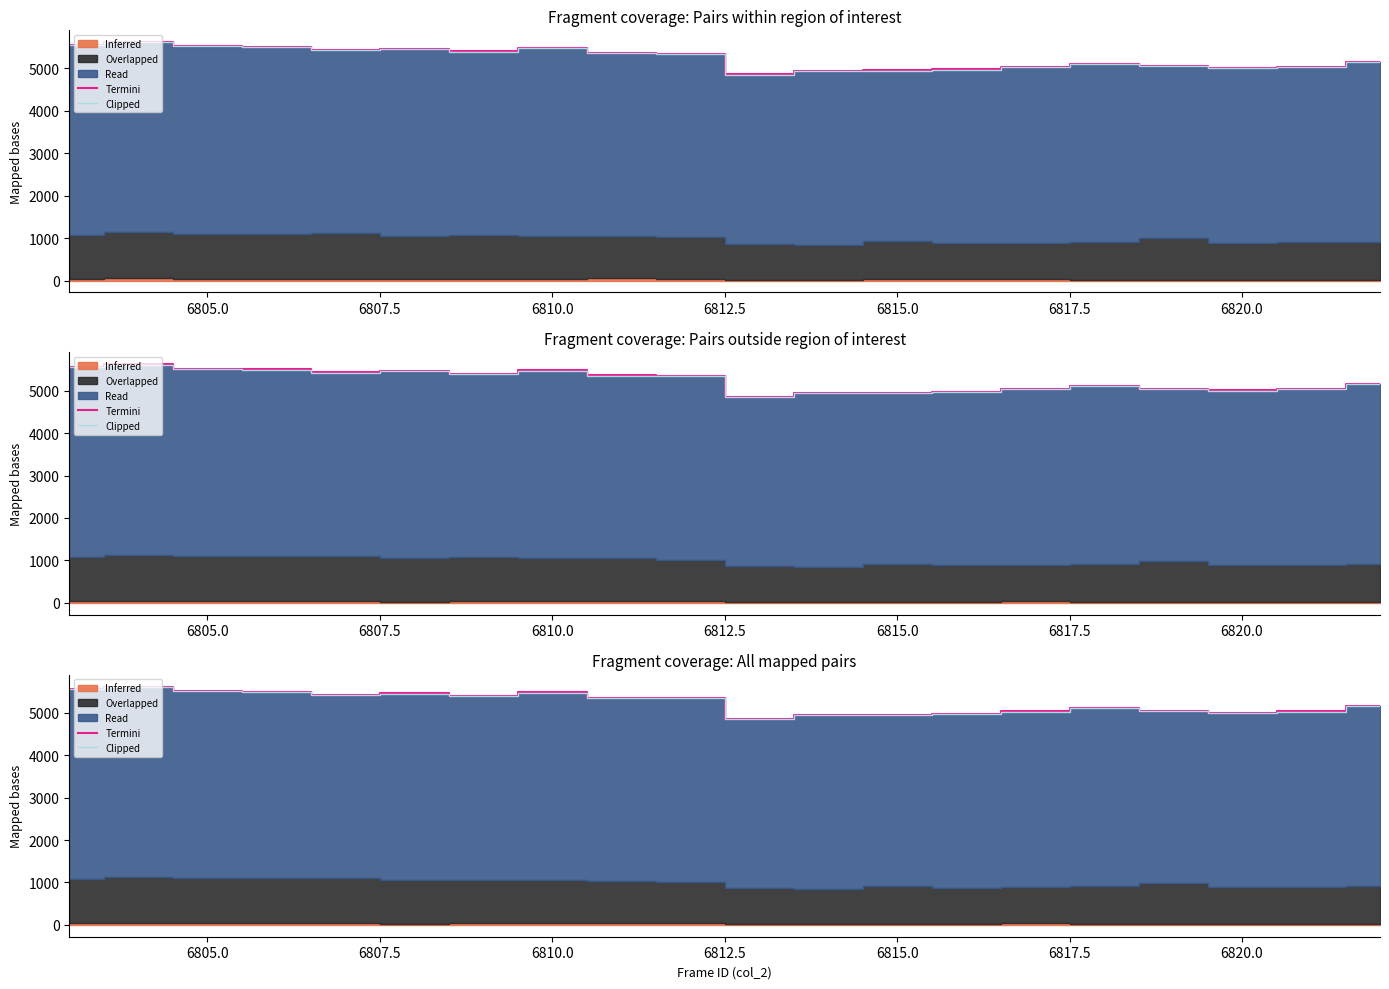

At which category does Termini reach its first local valley?

6812.5